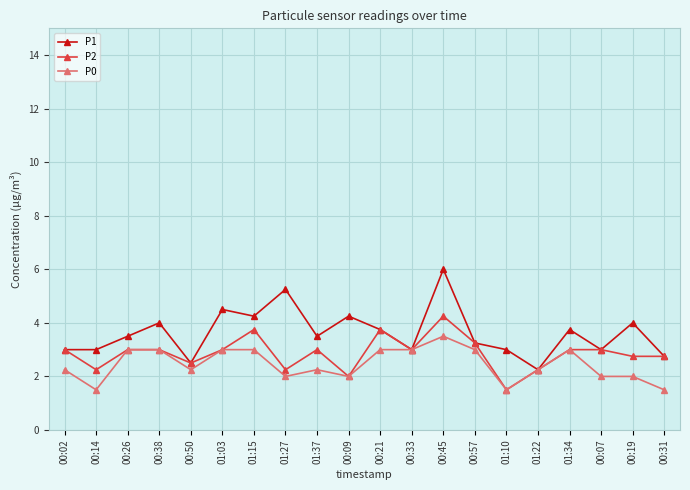

What is the value of the P1 point at the 2nd from the left?

3.0